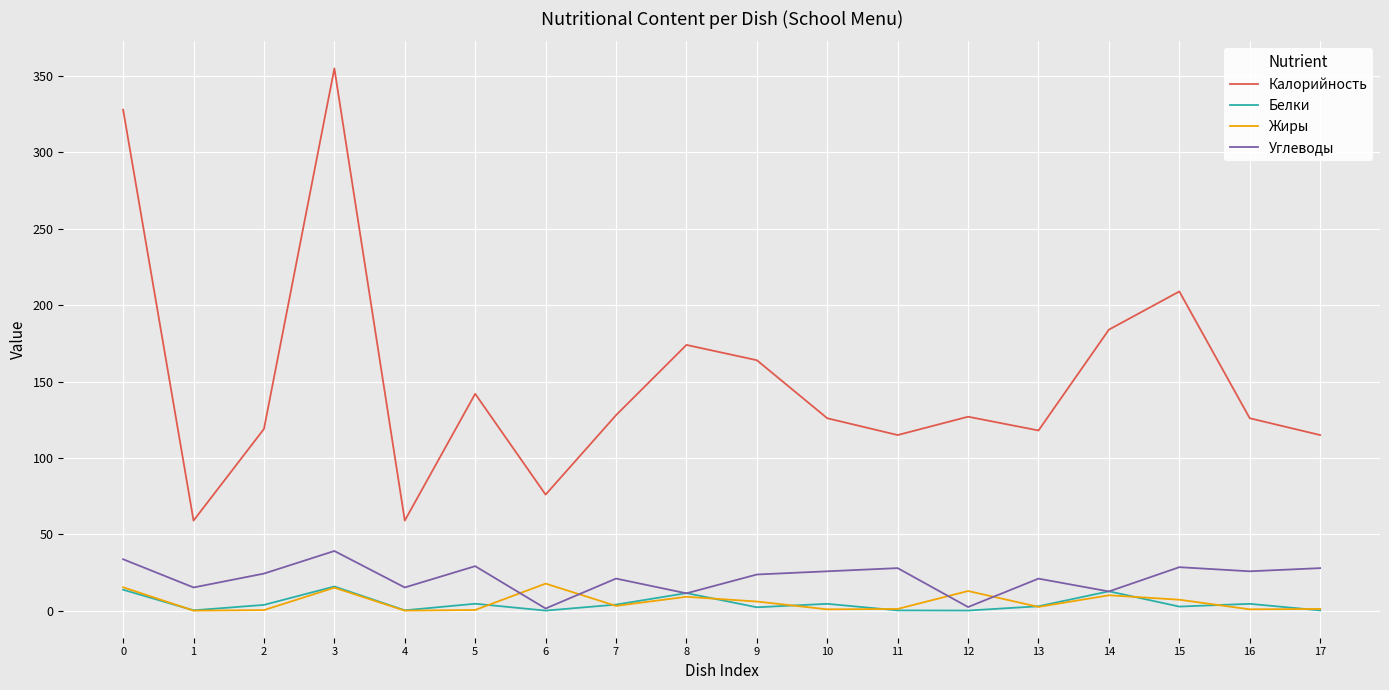

The value of Жиры at 12 is 12.9. True or false?

True